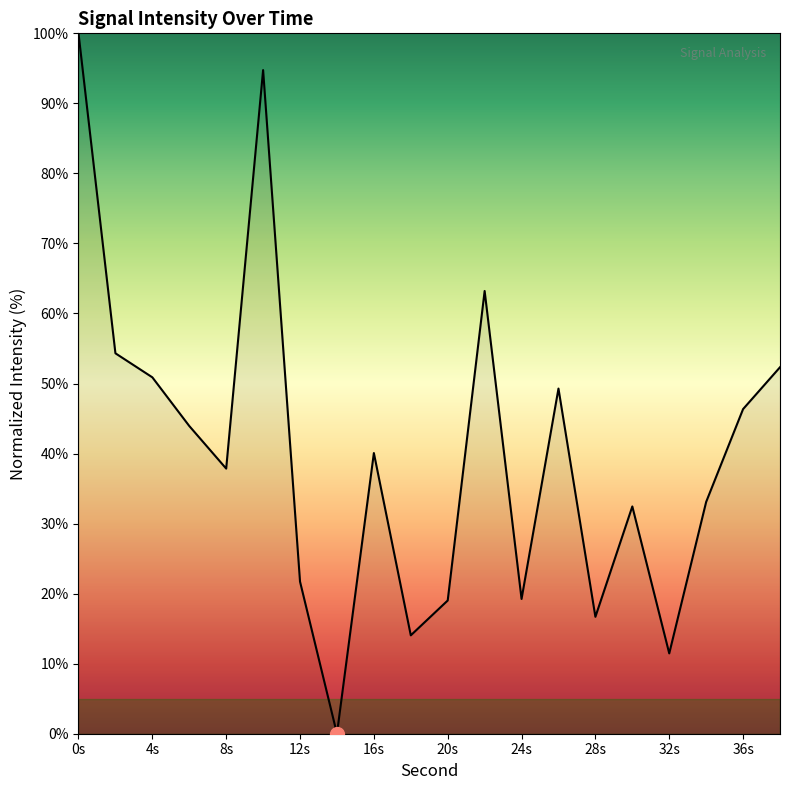

What is the greatest value displayed?

100.0